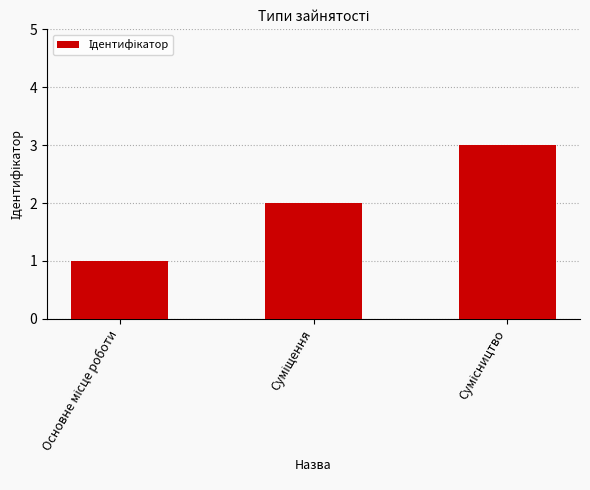

Reading left to right, what are all the values shown in this chart?

1	2	3